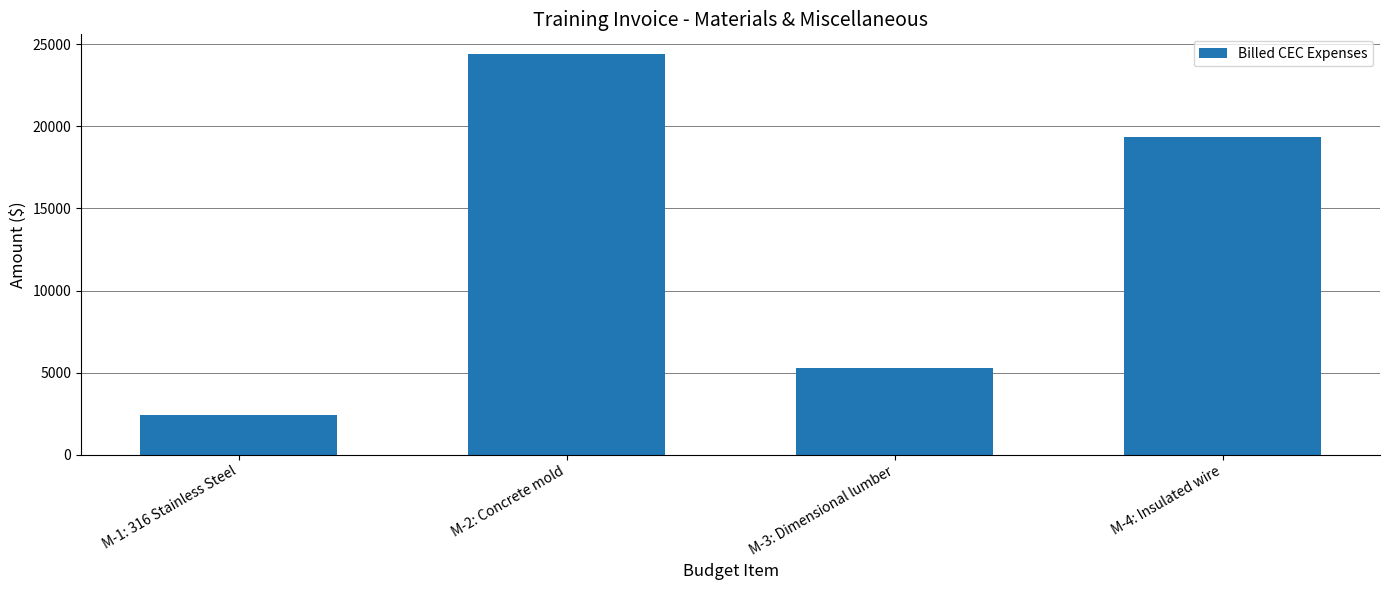

What is the change in value from M-1: 316 Stainless Steel to M-4: Insulated wire?

+16982.1